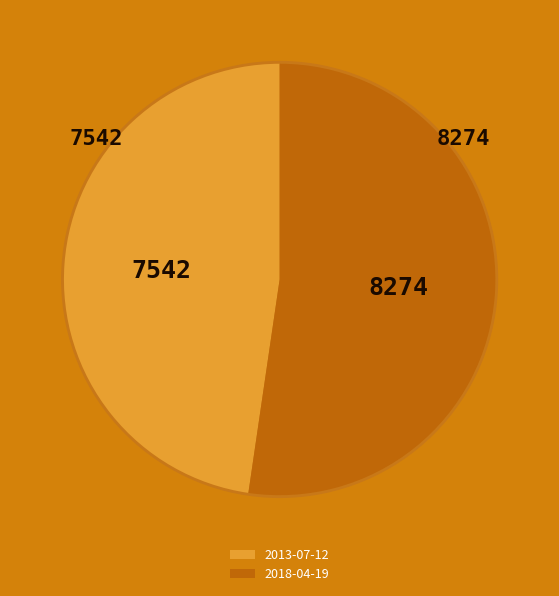

True or false: 2018-04-19 accounts for 52% of the total.

True